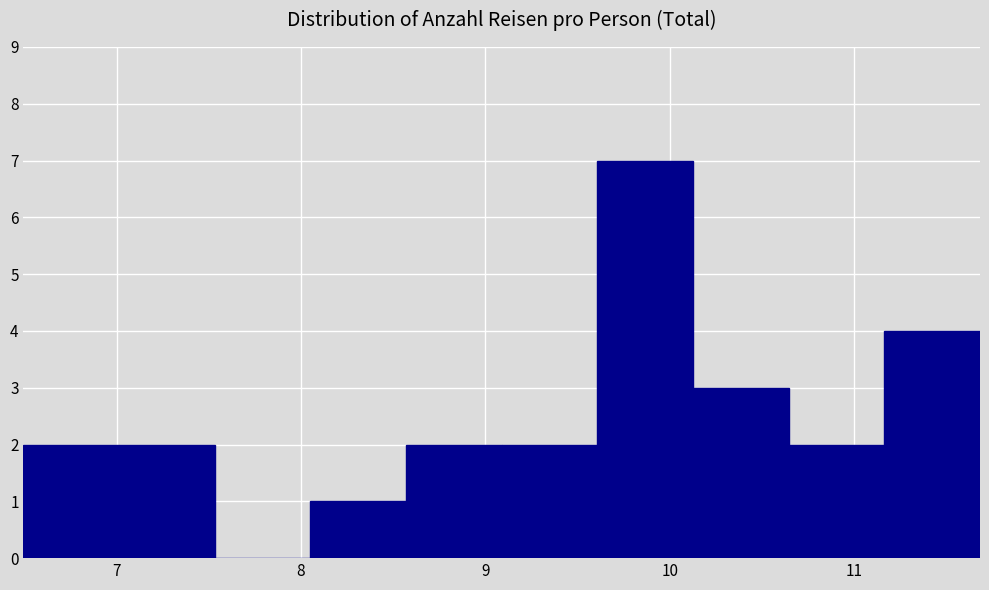

What is the height of the bar covering 8.6 to 9.1 on the x-axis? Neither the bar edges nor the heights are printed on the chart, so give them approximately, as read against the axes.

2